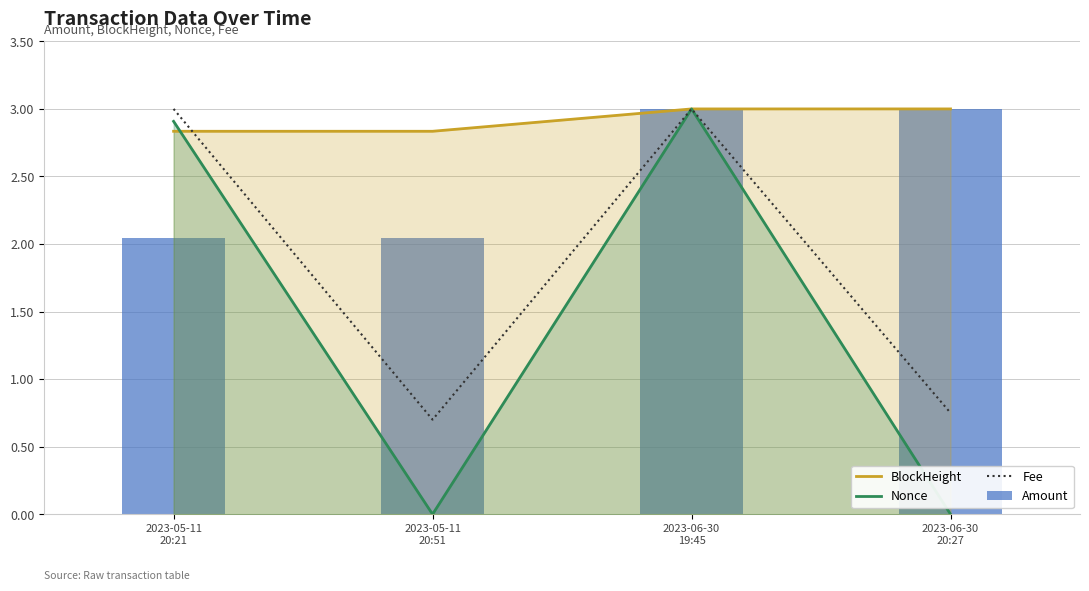

What is the sum of all Nonce values?

5.9